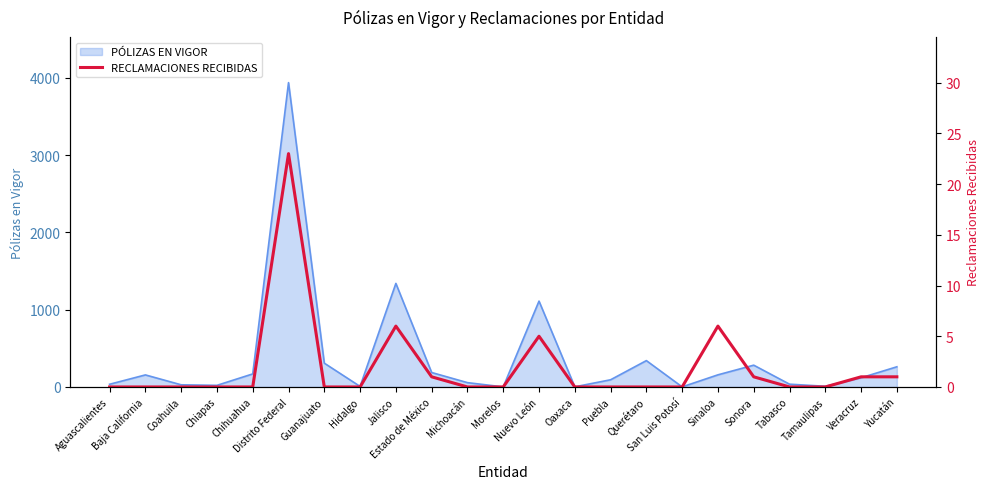

Is it true that PÓLIZAS EN VIGOR equals 6712 at Distrito Federal?

False